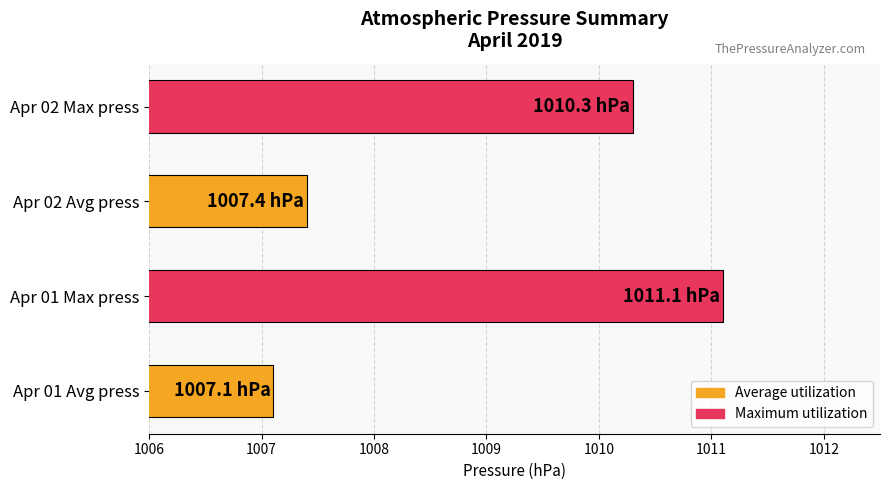

What value does the data have at Apr 01 Max press?

1011.1